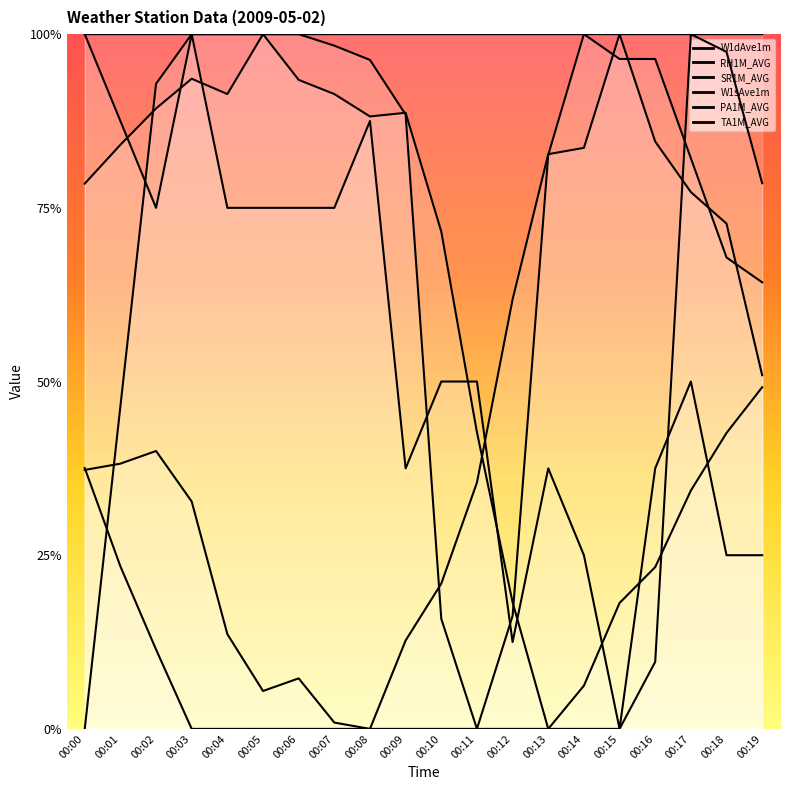

How many data points in W1dAve1m (line) are less than 1?

8